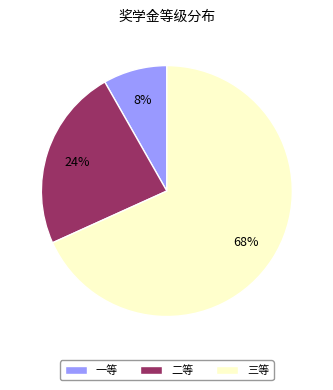

Rank the categories by value from highest to lowest.

三等, 二等, 一等